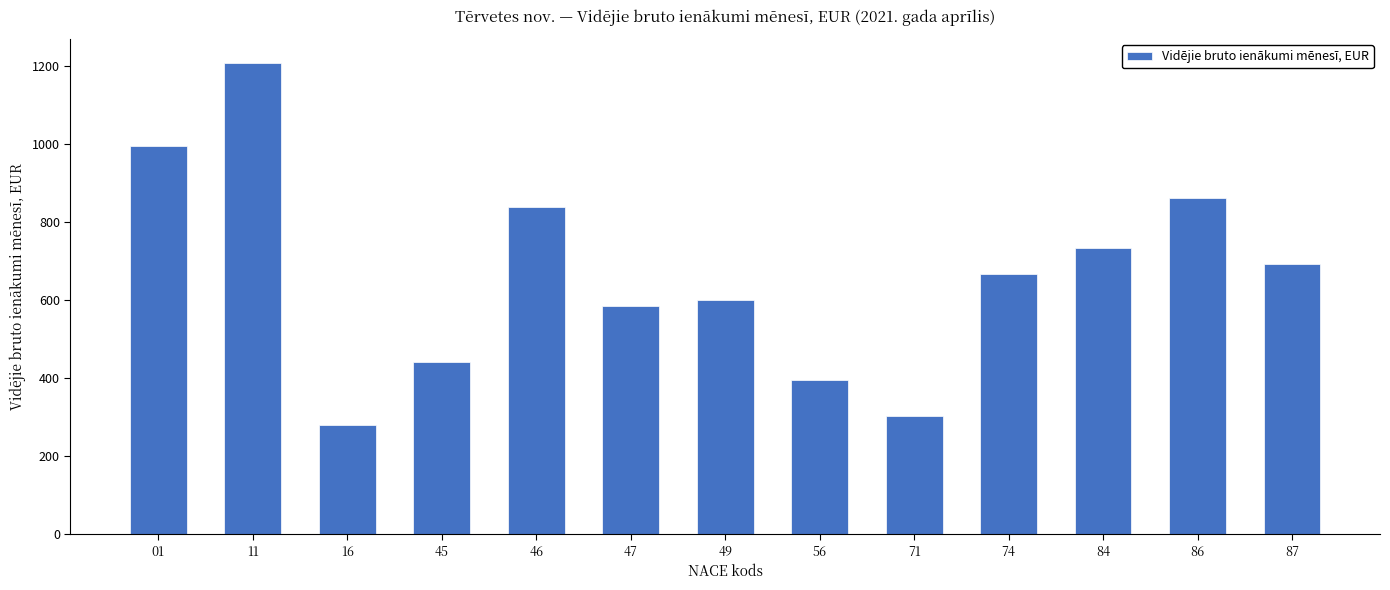

Rank the categories by value from lowest to highest.

16, 71, 56, 45, 47, 49, 74, 87, 84, 46, 86, 01, 11